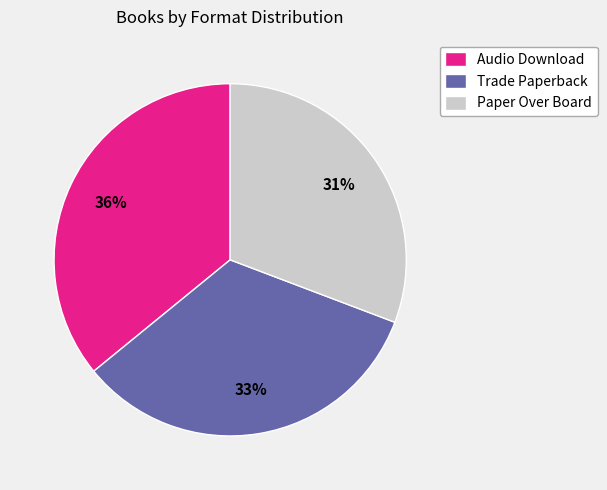

Count the number of slices in the pie.

3